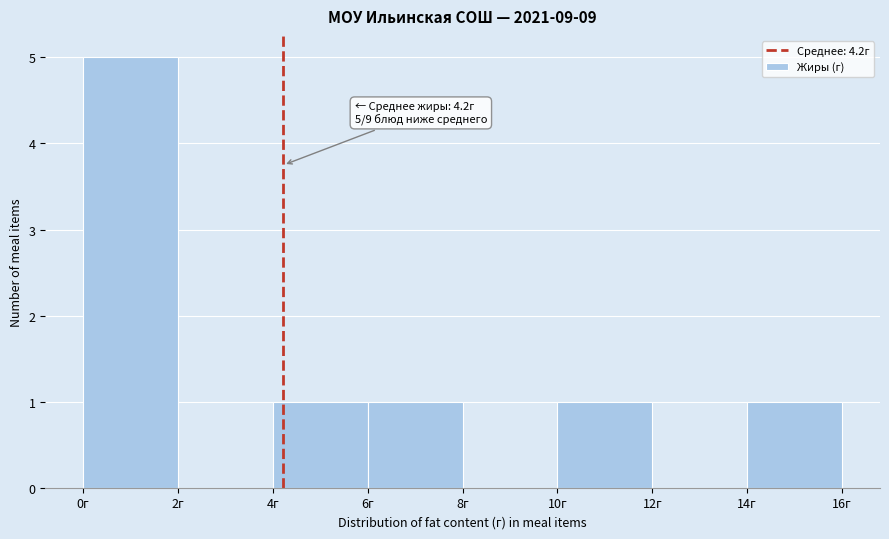

Which range on the x-axis has the tallest bar?

0 to 2